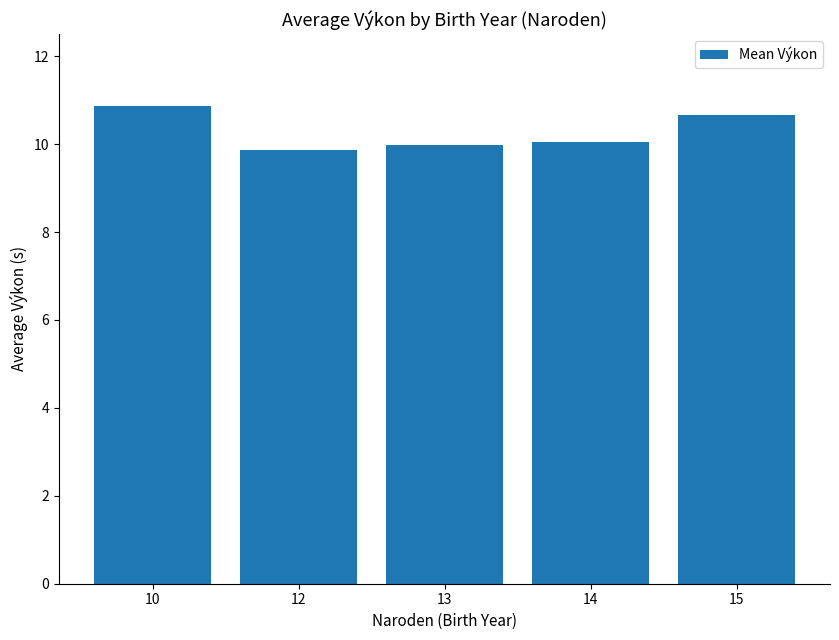

What is the sum of all values?

51.4